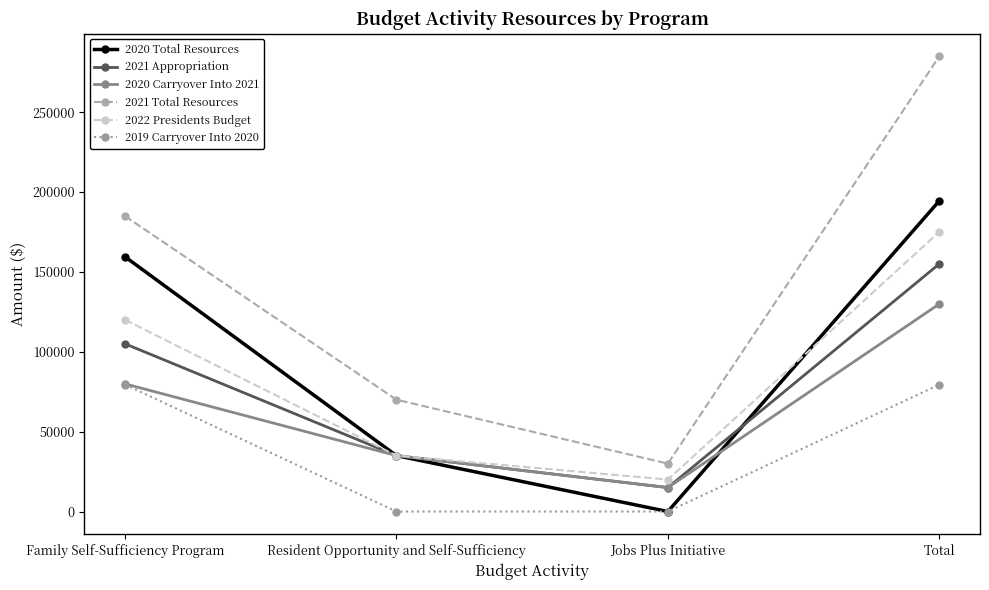

Count the number of data series in this chart.

6